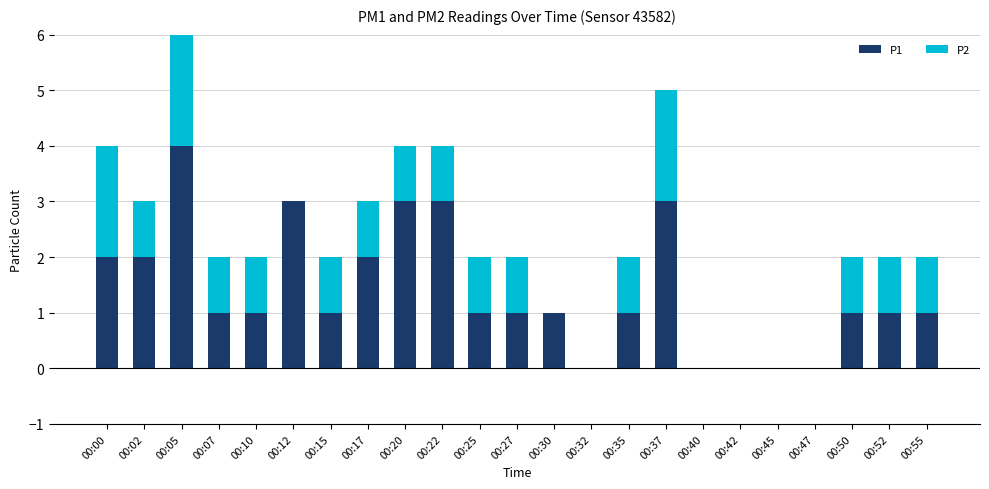

At which label does P1 reach its peak?

00:05